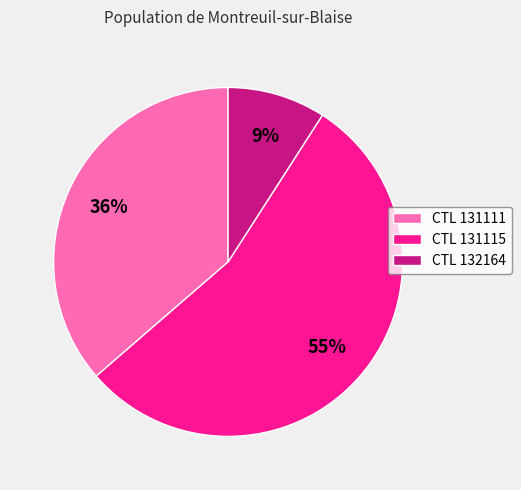

To the nearest percent, what portion does CTL 132164 represent?

9%